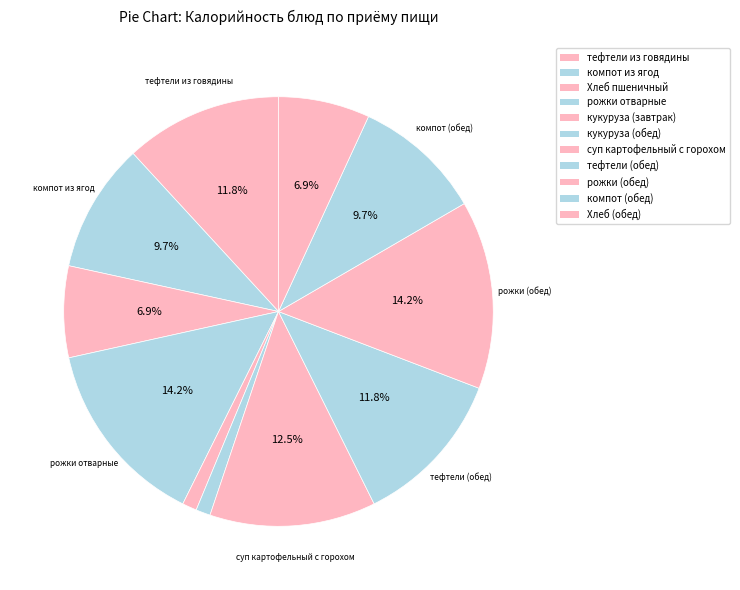

Approximately how many times larger is the value at рожки (обед) compared to суп картофельный с горохом?

1.1